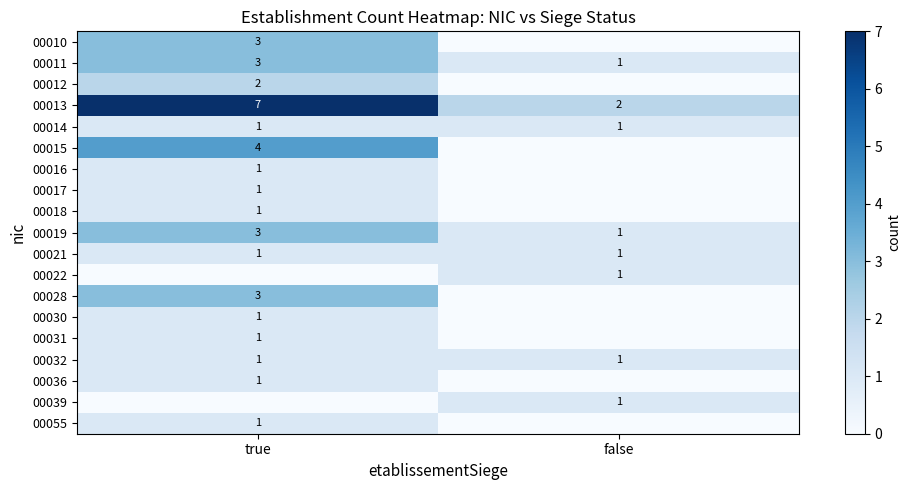

What is the maximum value shown in the chart?

7